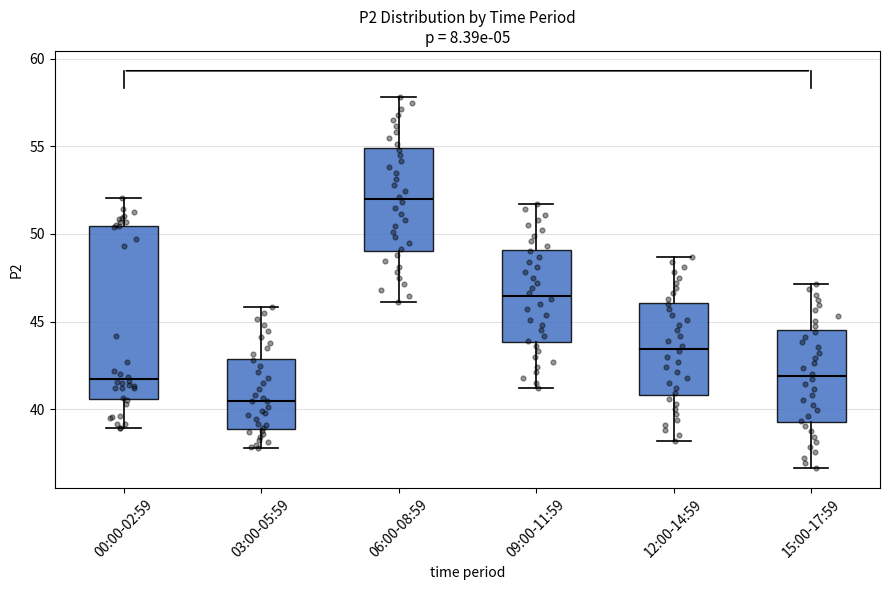

Where does the lower whisker of the box for 15:00-17:59 end on the y-axis? The values are not printed on the chart, so give them approximately, as read against the axis.

36.5